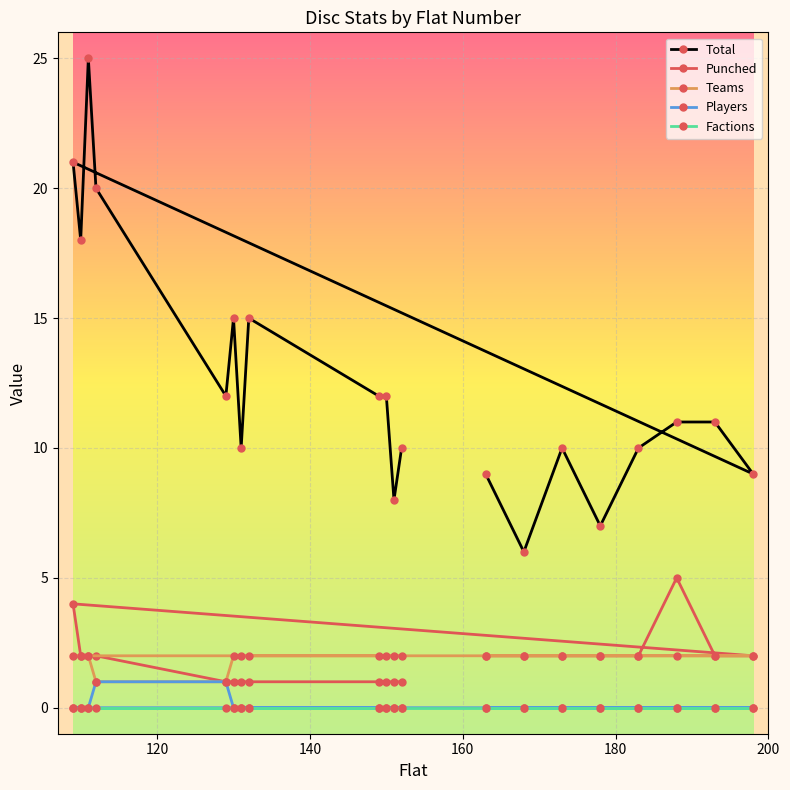

How many categories are shown in the chart?

20